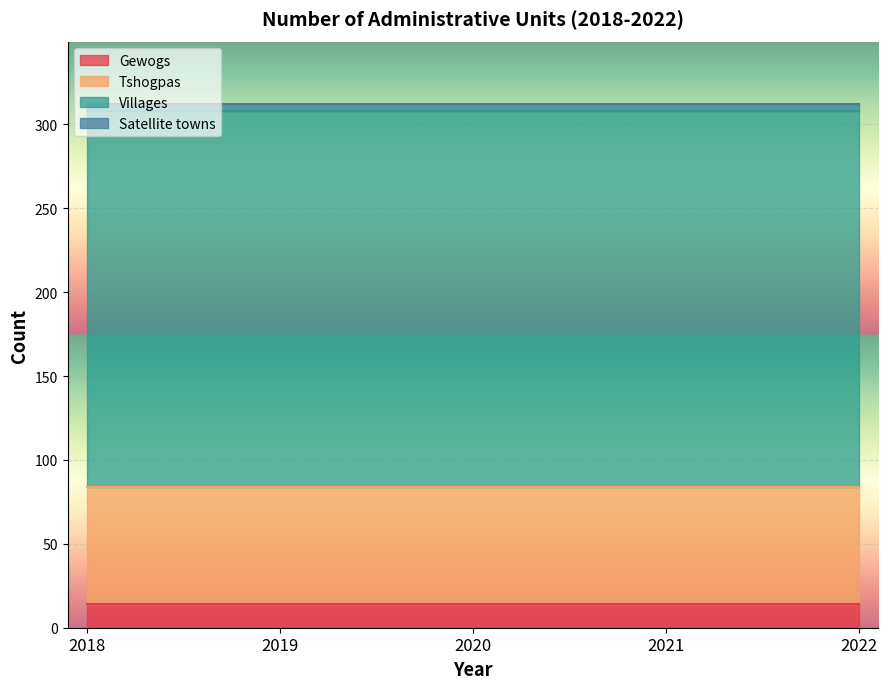

True or false: Gewogs and Tshogpas cross at least once.

False